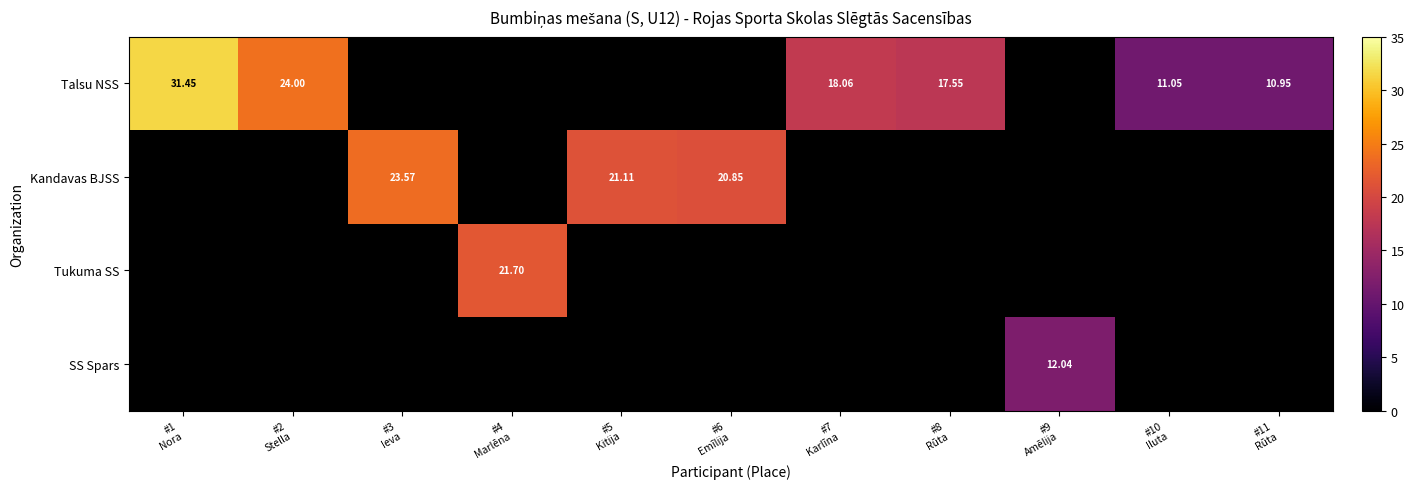

How many positive values does the Talsu NSS series have?

6